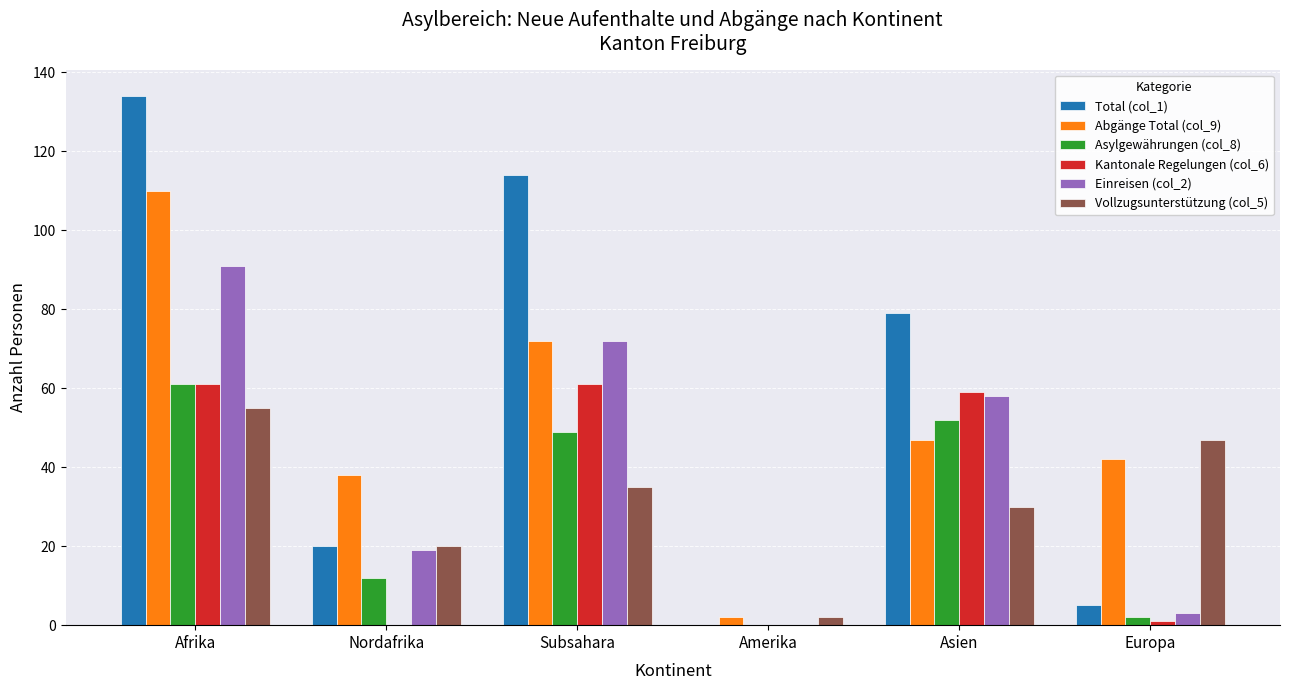

Which series has the largest total across all categories?

Total (col_1)